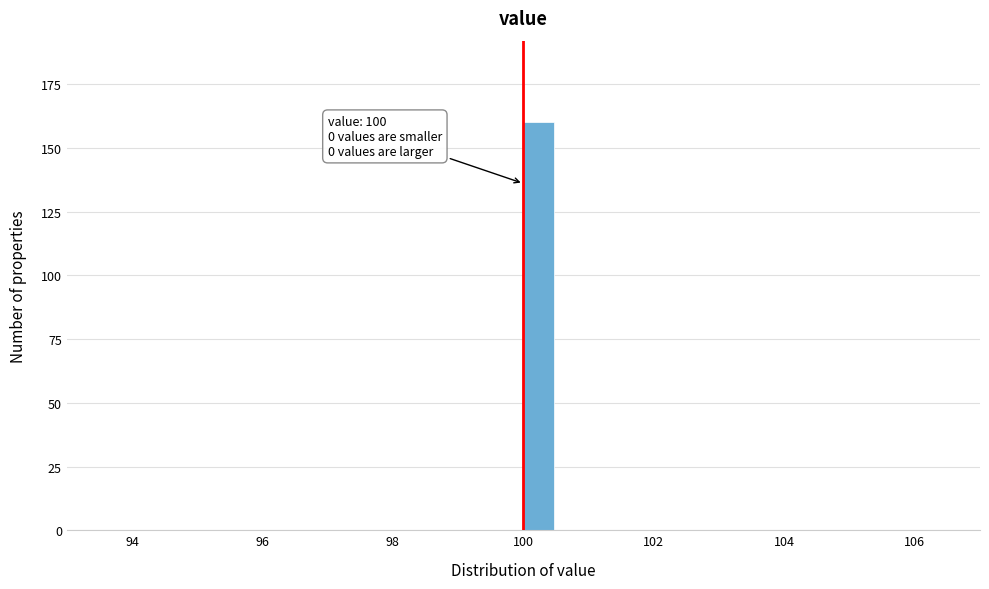

Read against the x-axis, roughly where is the centre of the tallest bar?

100.2